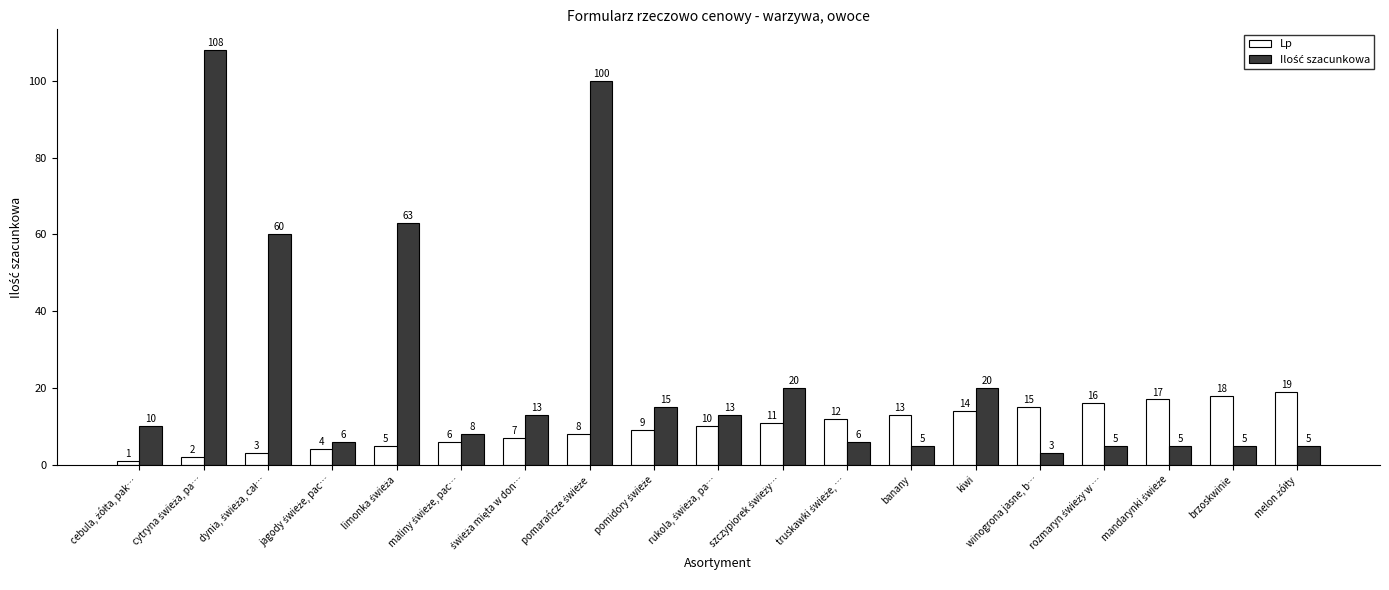

The value of Lp at brzoskwinie is 18. True or false?

True